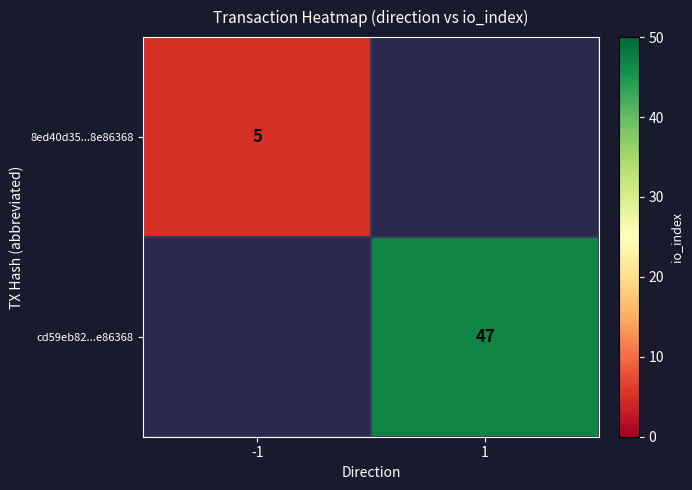

The 8ed40d35...8e86368 series shows 5 at -1. True or false?

True